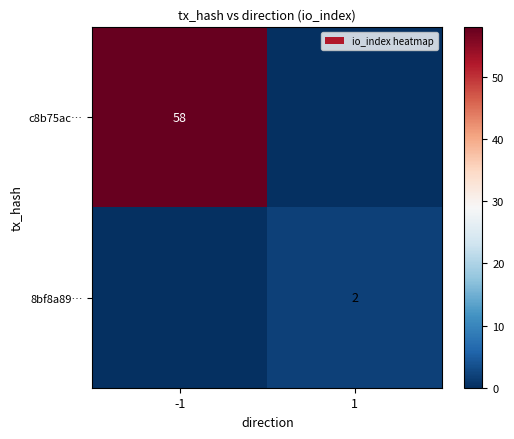

True or false: 8bf8a89… has a value of 1 at 1.

False